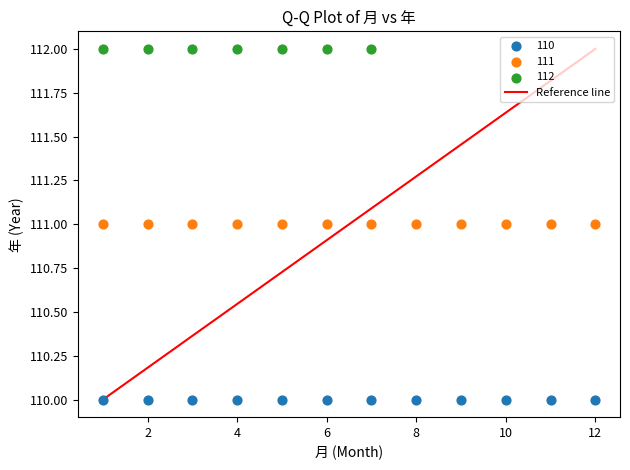

Which series contains the highest Y value?

112